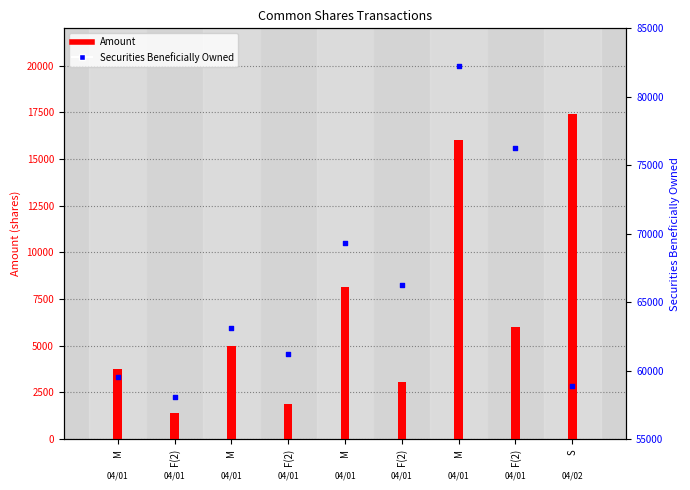

Which series has the widest spread of Y values?

Securities Beneficially Owned